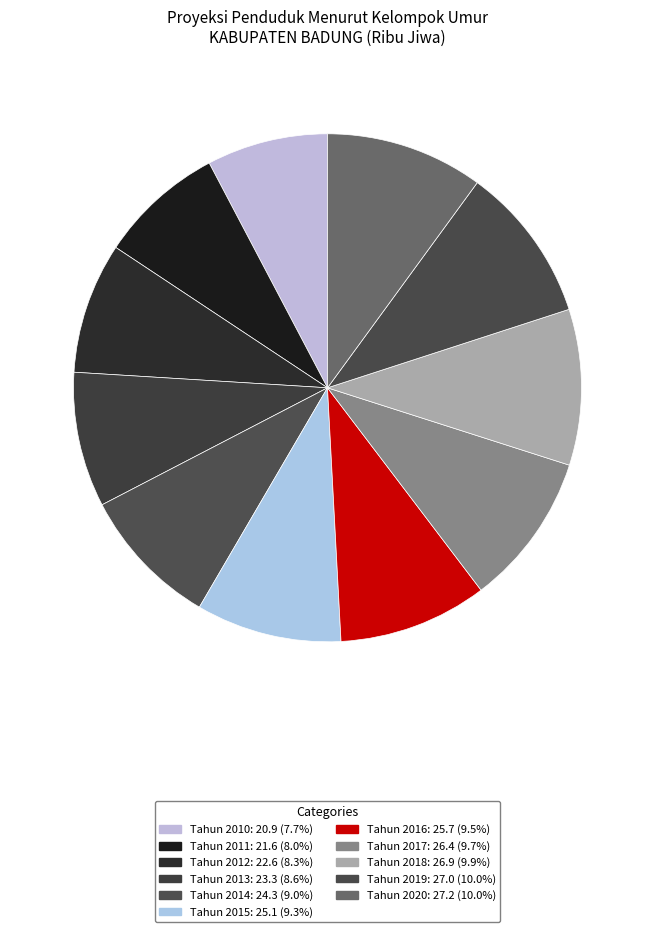

Which slice is the largest?

Tahun 2020